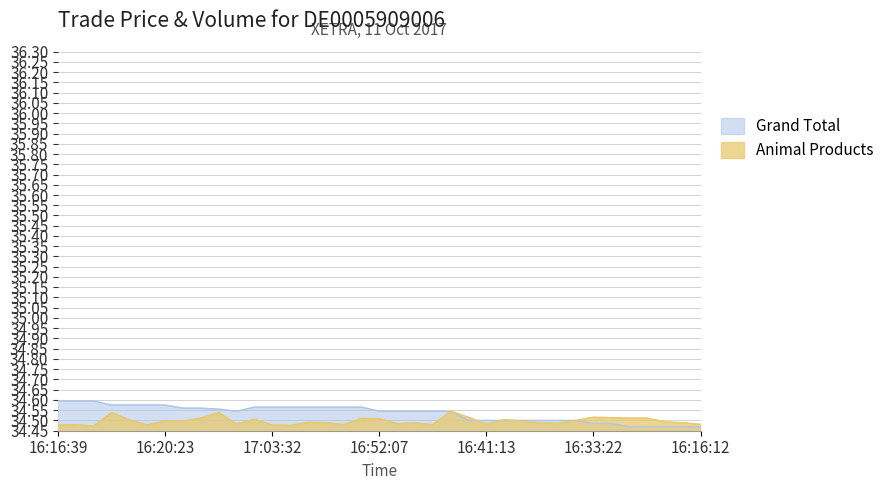

What is the value of the Animal Products point at the 13th from the left?

34.5